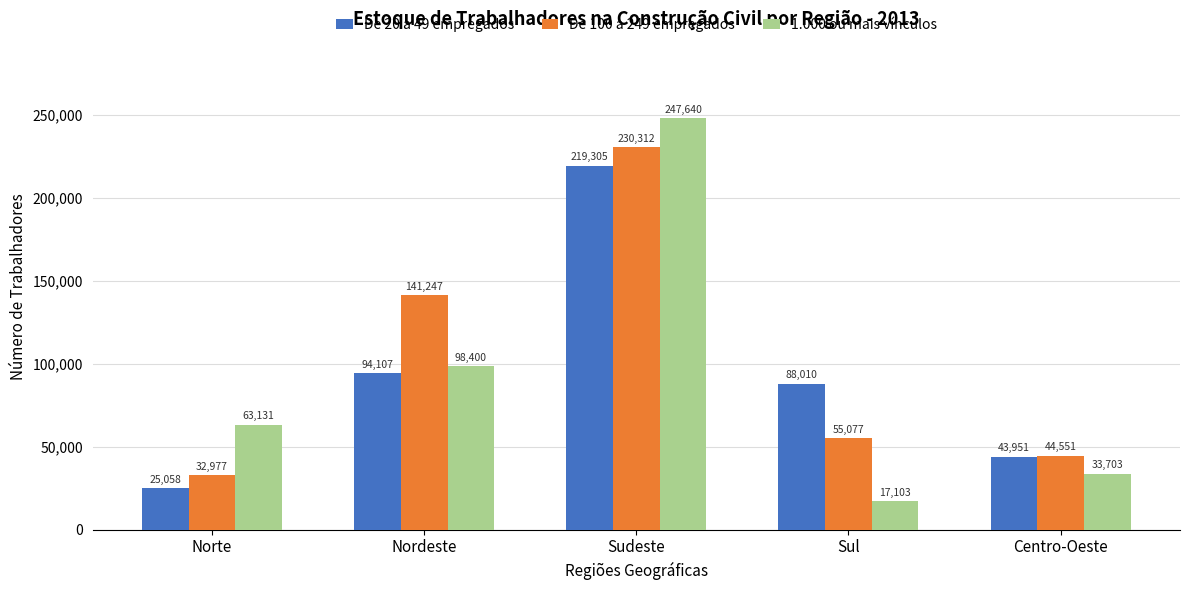

True or false: De 20 a 49 empregados has a value of 140185 at Sul.

False